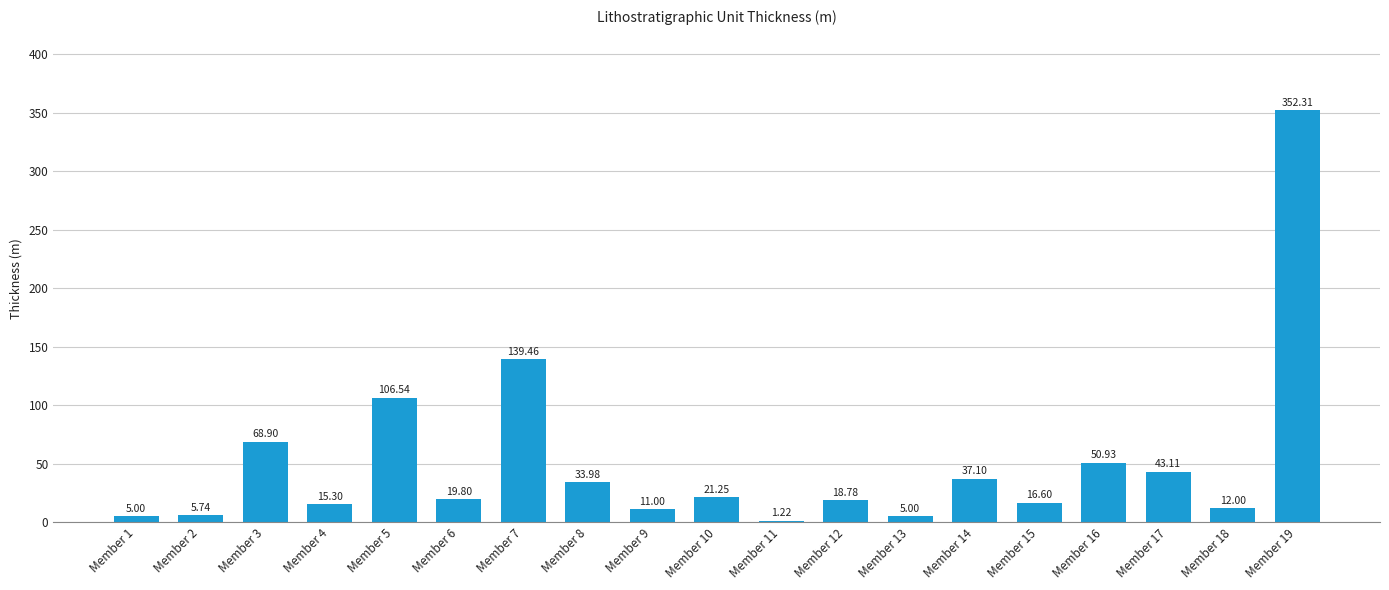

What is the ratio of the value at Member 5 to the value at Member 14?

2.9